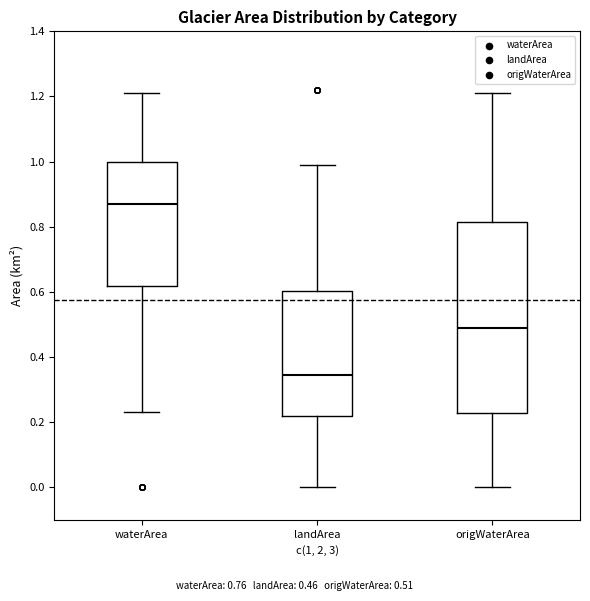

Reading left to right, transcribe this box plot: for each box, give where its median line is, the range the box spans, and where its two whiskers end, as read against the y-axis. The values are not printed on the chart, so give them approximately, as read against the axis.

waterArea: median 0.88, box 0.62 to 1.00, whiskers 0.24 to 1.22
landArea: median 0.34, box 0.22 to 0.60, whiskers 0.00 to 1.00
origWaterArea: median 0.50, box 0.22 to 0.82, whiskers 0.00 to 1.22